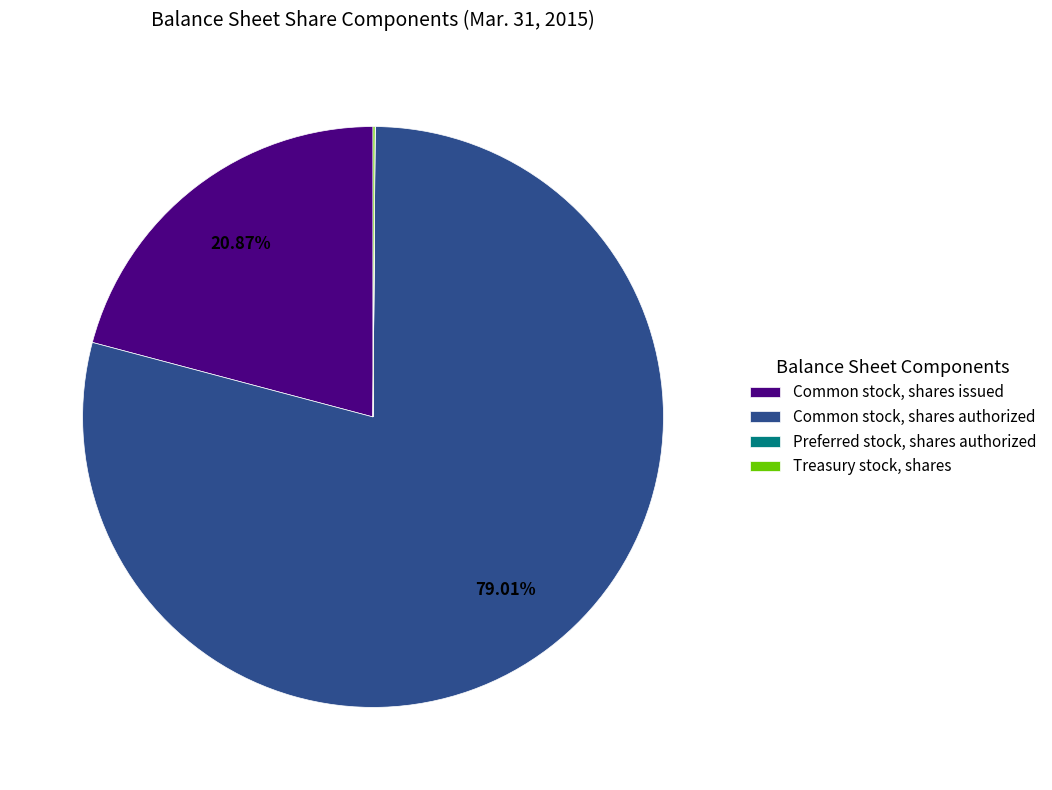

Between Common stock, shares authorized and Common stock, shares issued, which is larger?

Common stock, shares authorized